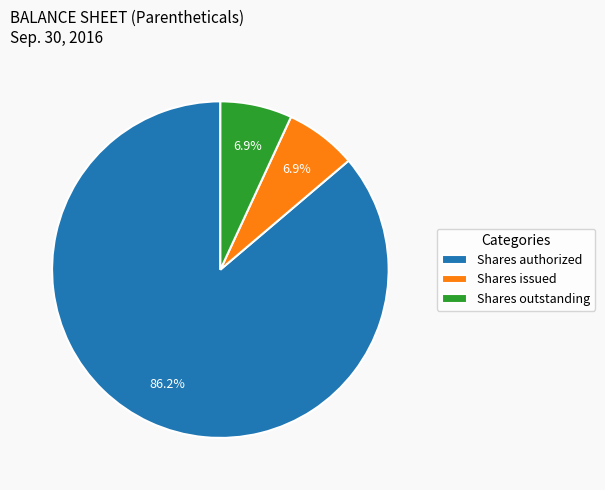

To the nearest percent, what is the difference between the largest and smallest slice percentages?

79%